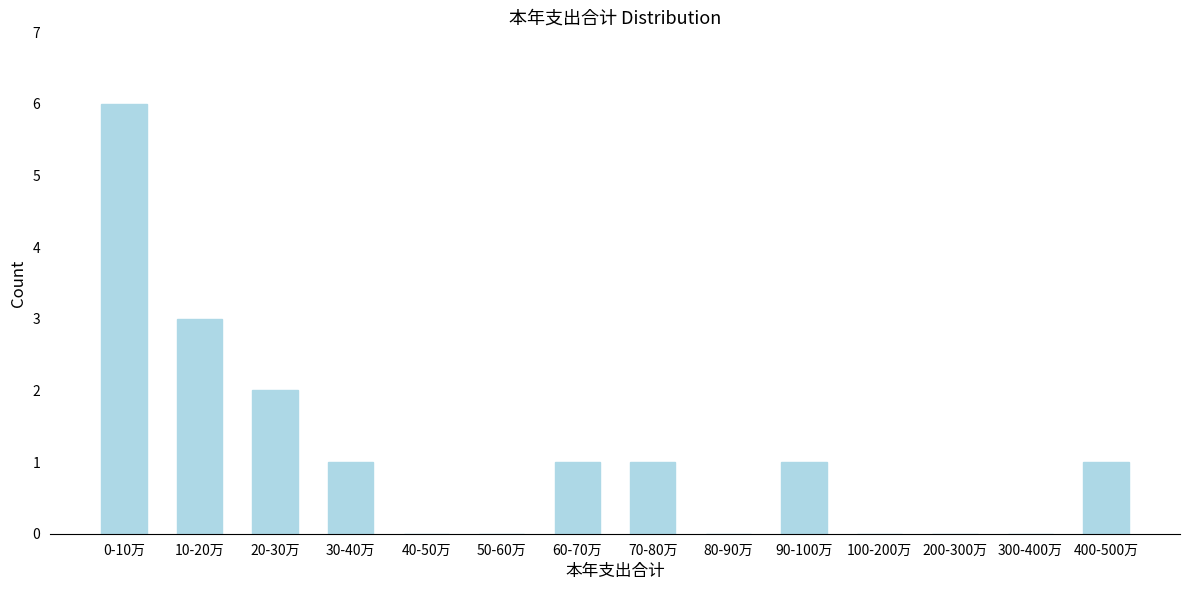

Reading right to left, extract all data points from this chart.

400-500万=1	300-400万=0	200-300万=0	100-200万=0	90-100万=1	80-90万=0	70-80万=1	60-70万=1	50-60万=0	40-50万=0	30-40万=1	20-30万=2	10-20万=3	0-10万=6